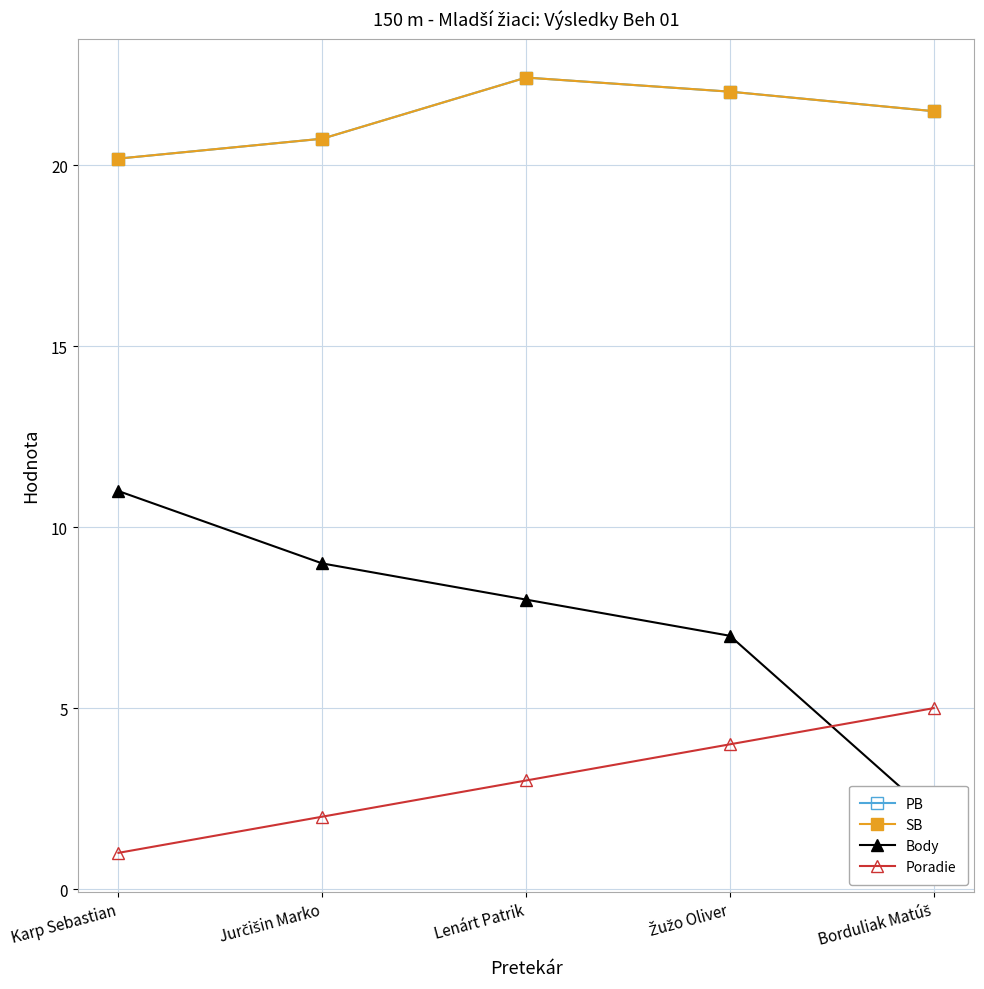

What are all the series names shown in the legend?

PB, SB, Body, Poradie